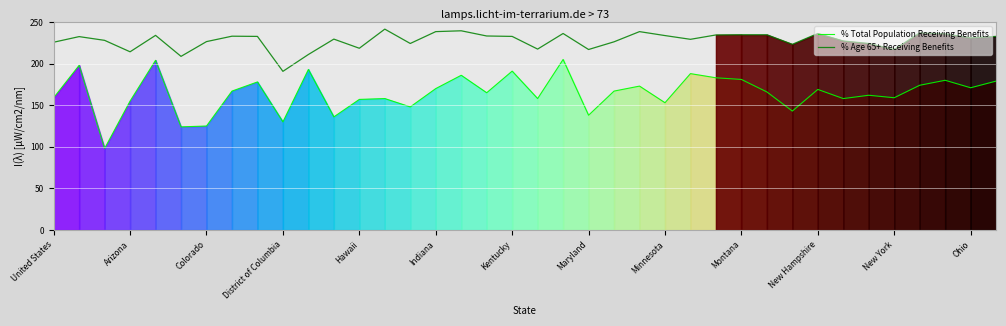

Rank the series by their maximum value, from highest to lowest.

% Age 65+ Receiving Benefits, % Total Population Receiving Benefits